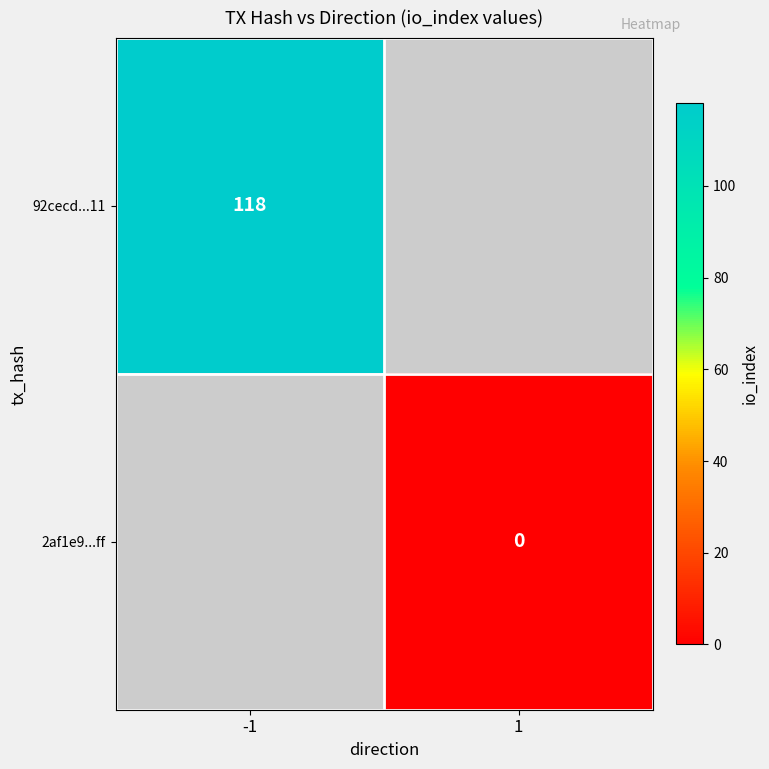

Which has a higher value, 1 or -1?

-1